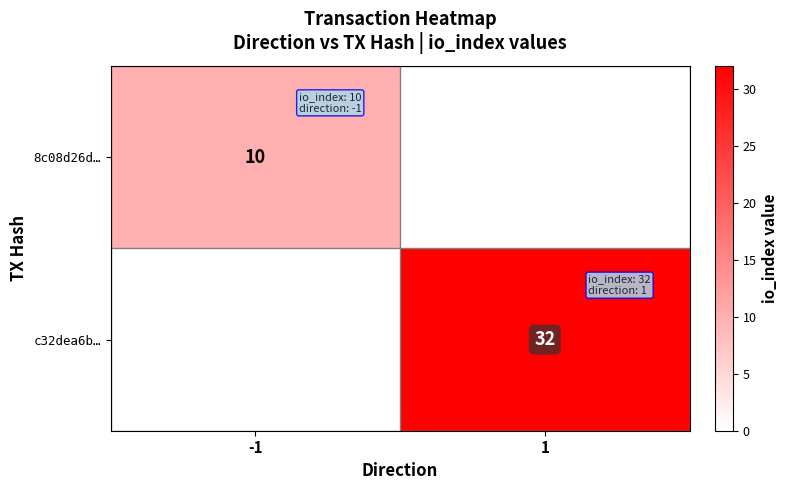

Count the number of data series in this chart.

2